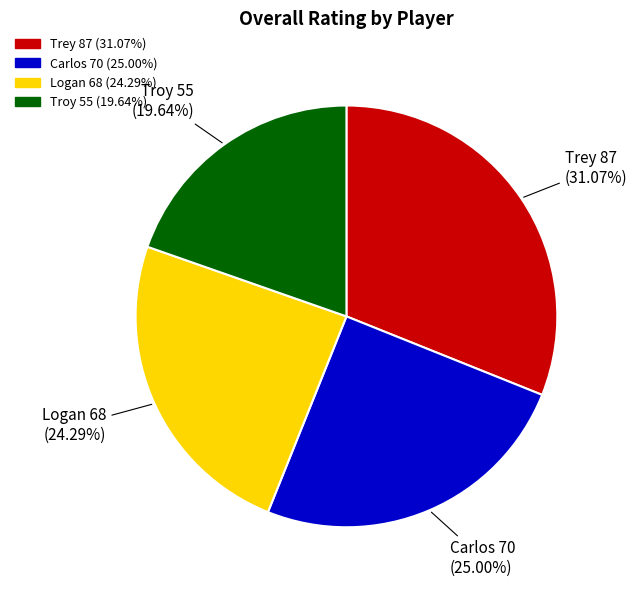

What percentage do Logan and Trey together represent?

55.4%